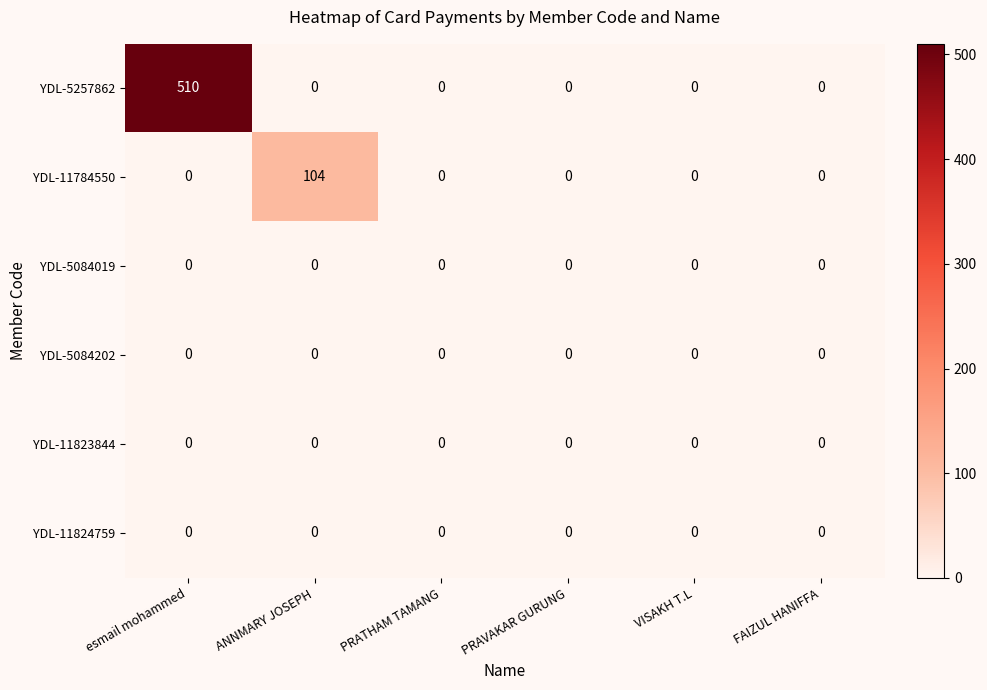

At how many categories does at least one series exceed 58?

2